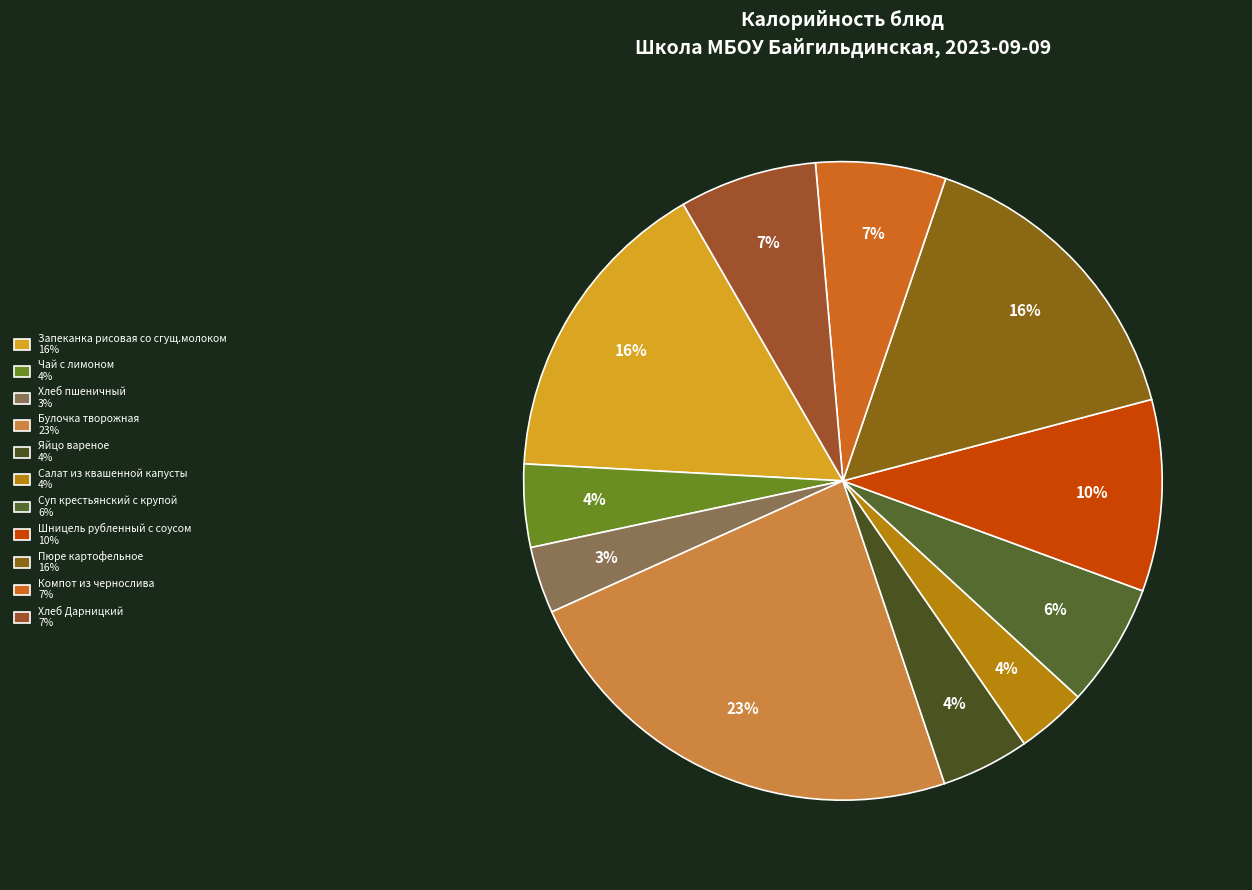

Count the number of slices in the pie.

11